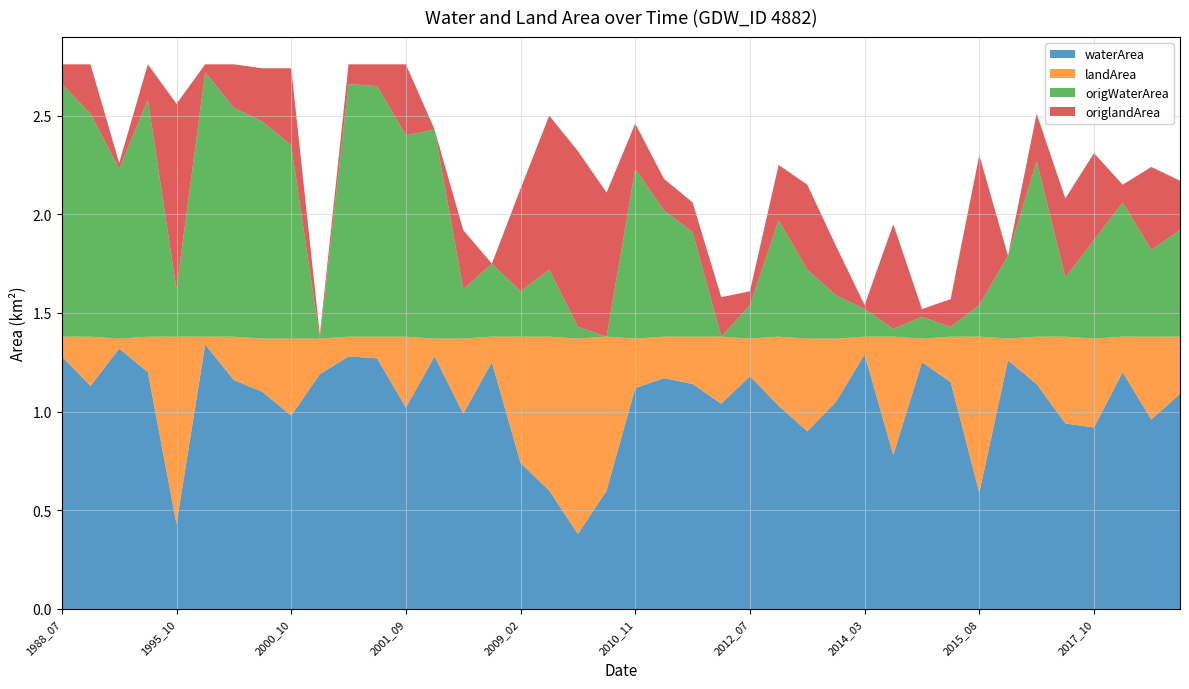

True or false: landArea and origlandArea intersect in this chart.

False